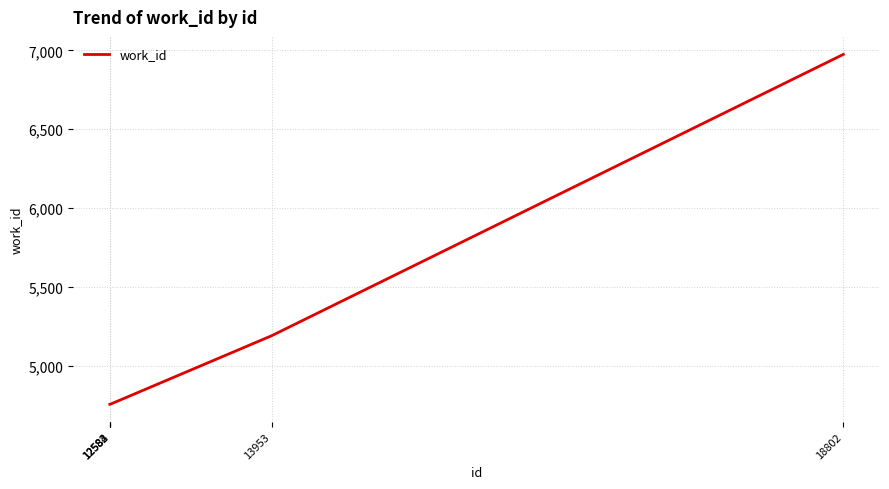

What is the greatest value displayed?

6975